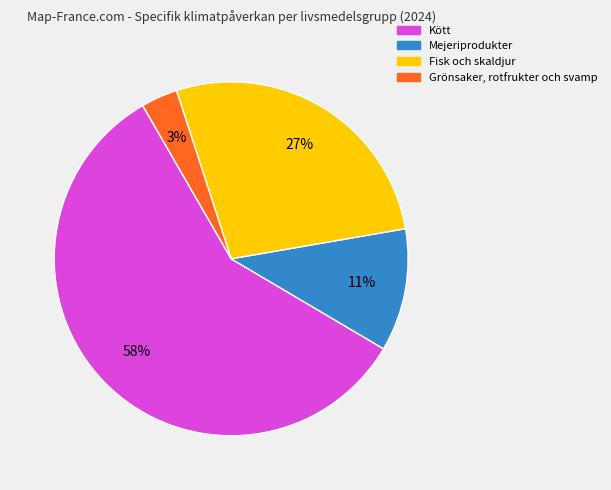

Count the number of slices in the pie.

4